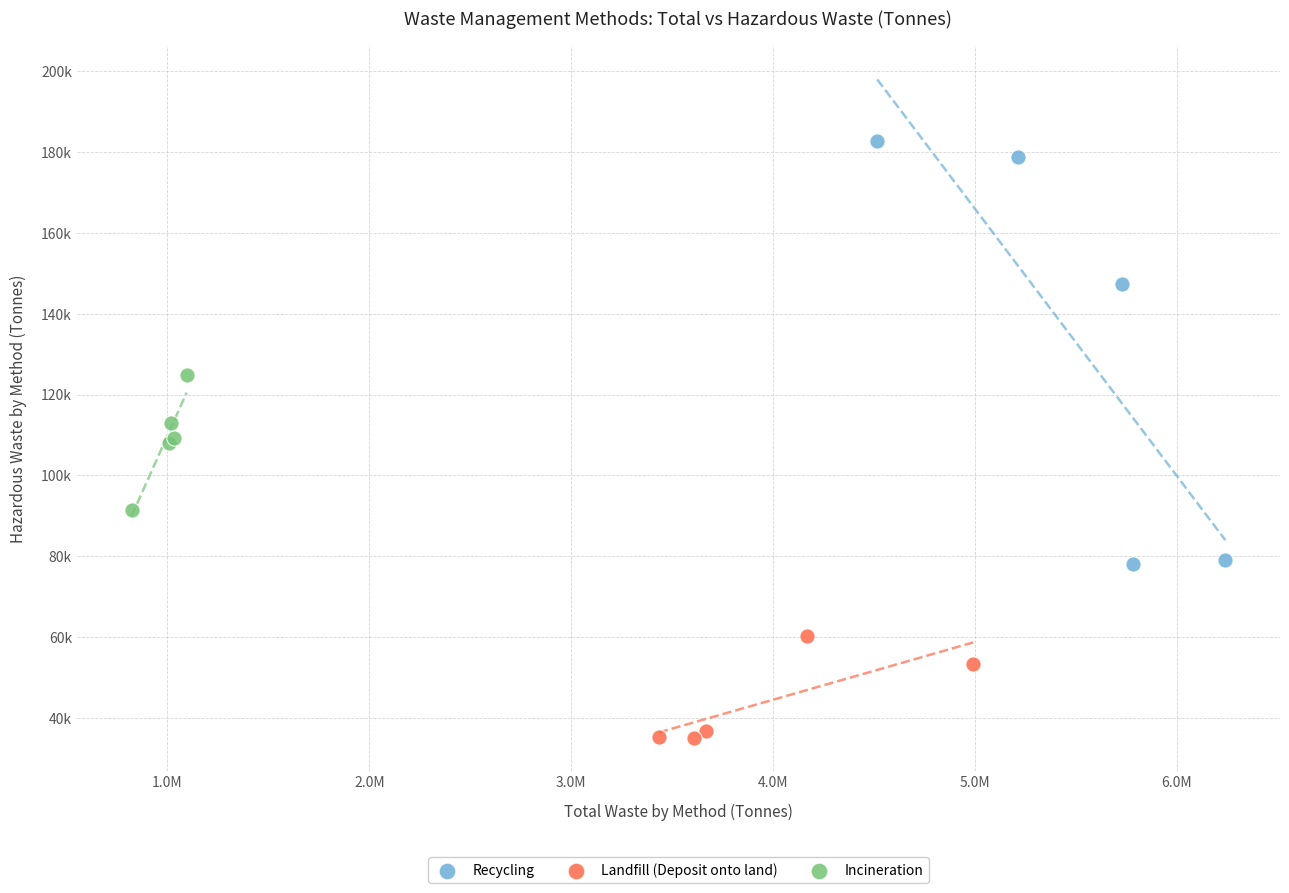

What are all the series names shown in the legend?

Recycling, Landfill (Deposit onto land), Incineration